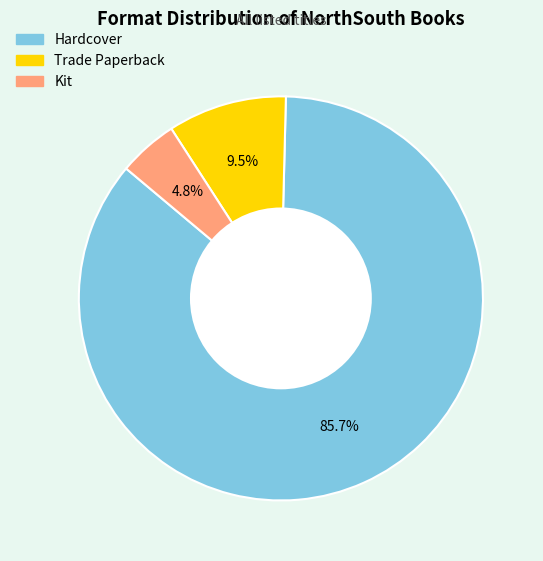

The Kit slice represents 5% of the pie. True or false?

True